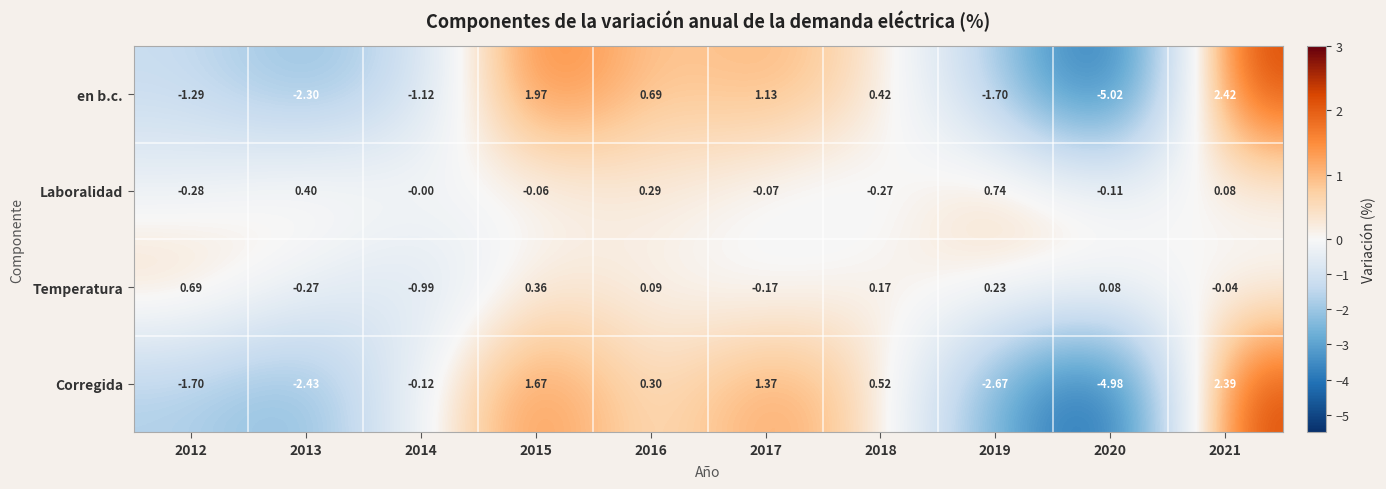

What is the difference between the highest and lowest values at 2020?

5.1